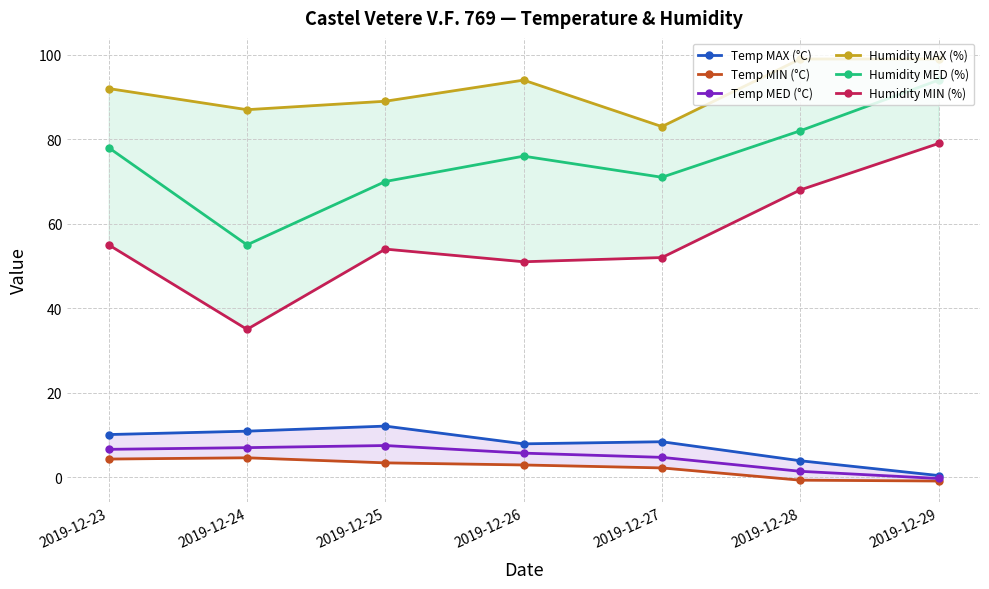

True or false: Temp MED (°C) and Humidity MED (%) cross at least once.

False